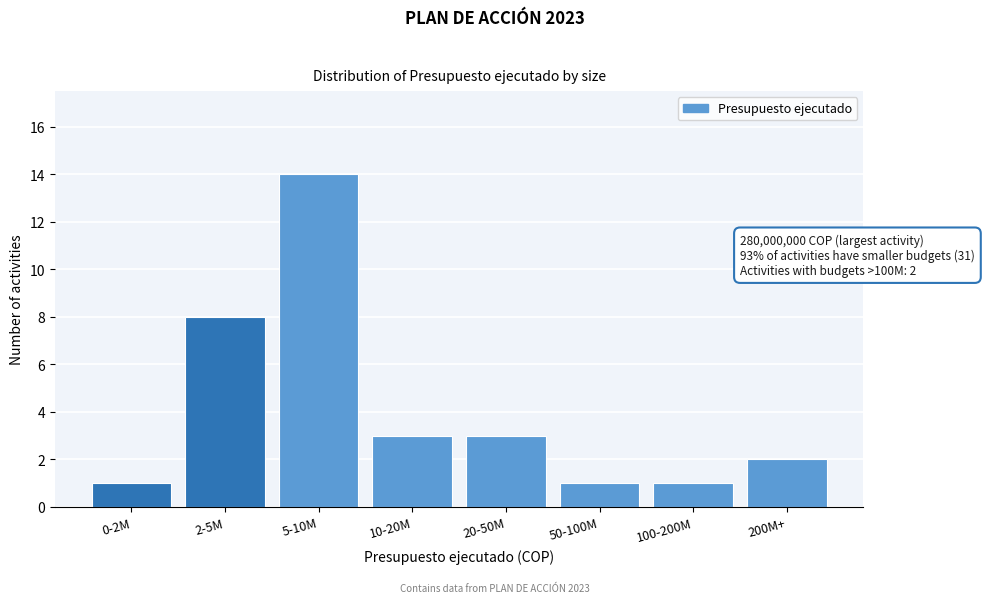

Reading right to left, extract all data points from this chart.

200M+=2	100-200M=1	50-100M=1	20-50M=3	10-20M=3	5-10M=14	2-5M=8	0-2M=1